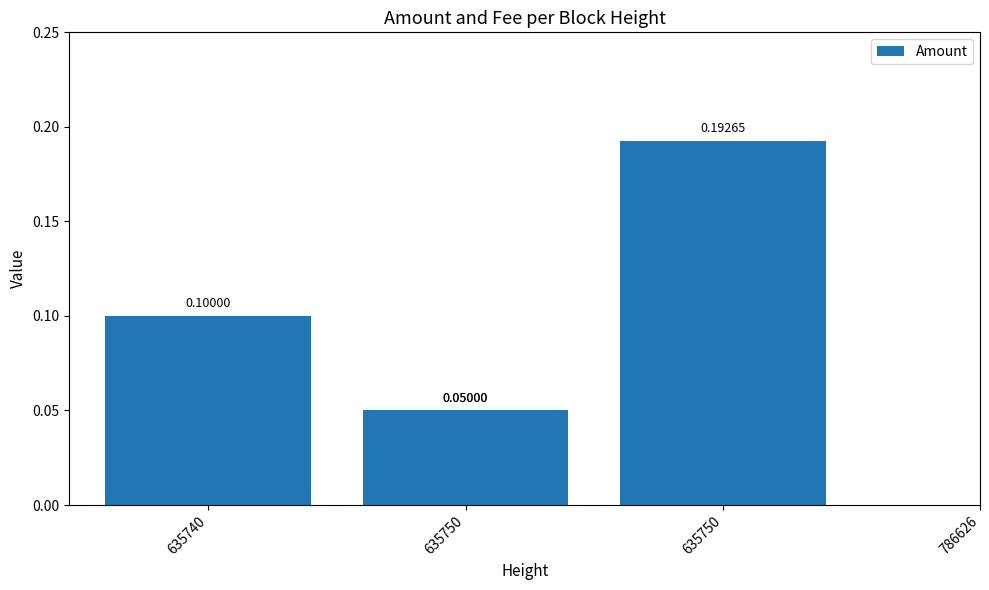

Does the chart contain any negative values?

No